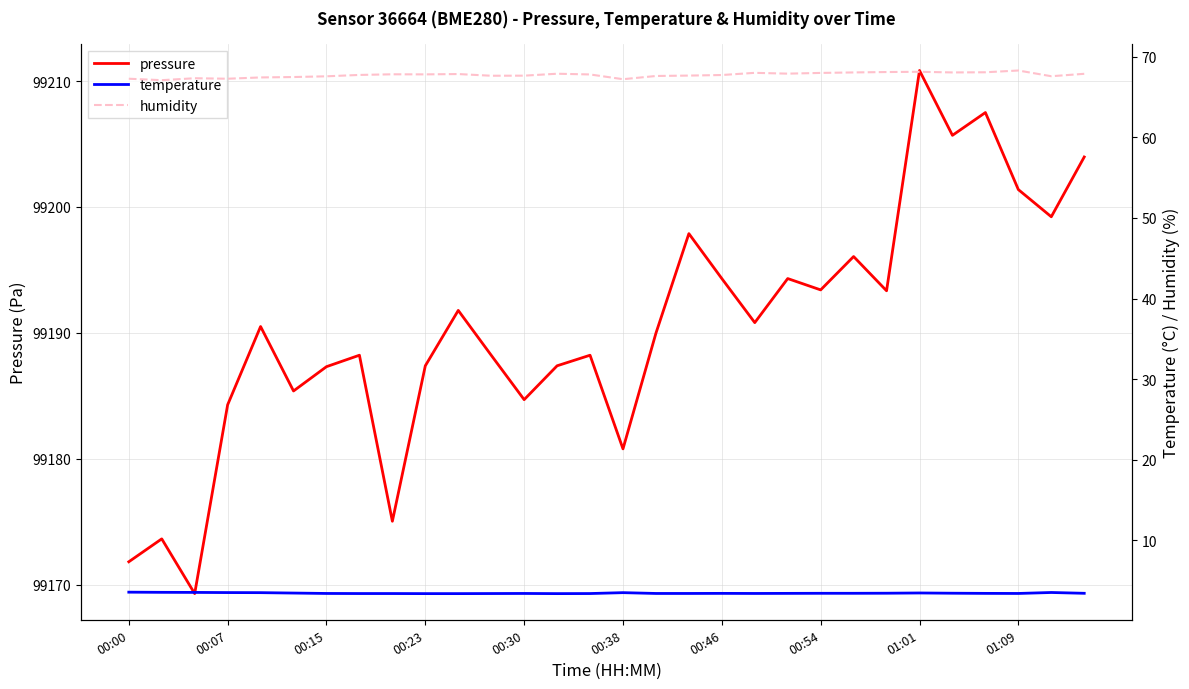

Which series has the largest range (max minus min)?

pressure